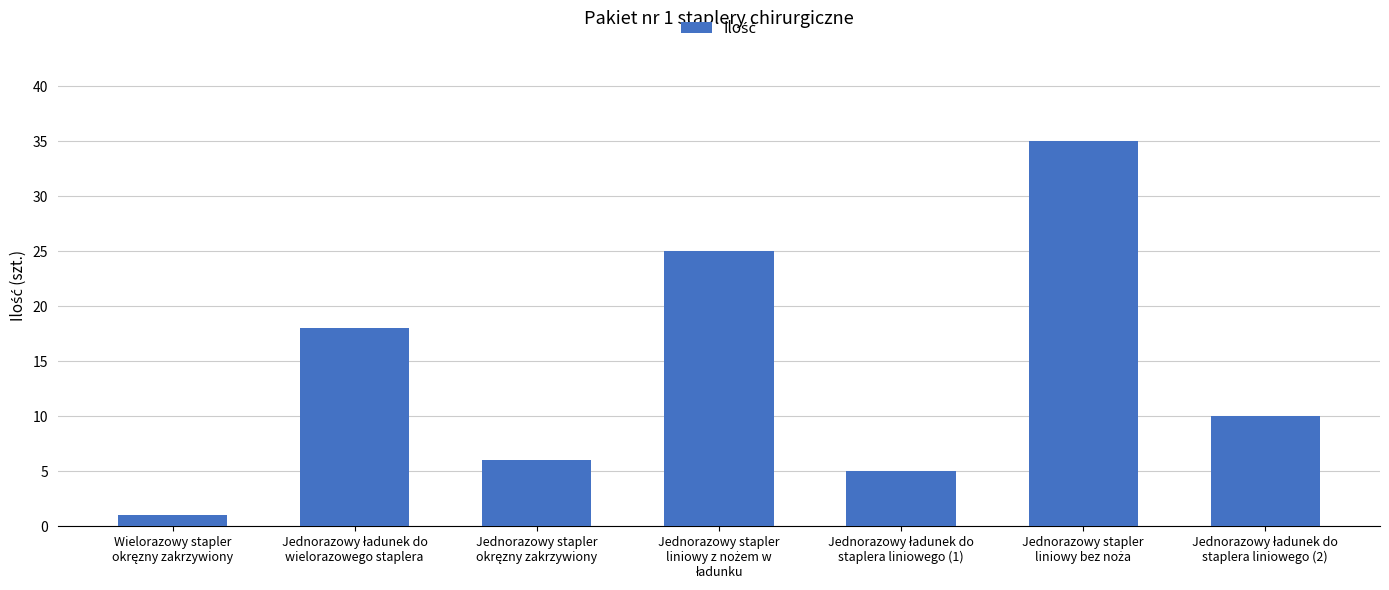

What is the difference between the second highest and second lowest values?

20